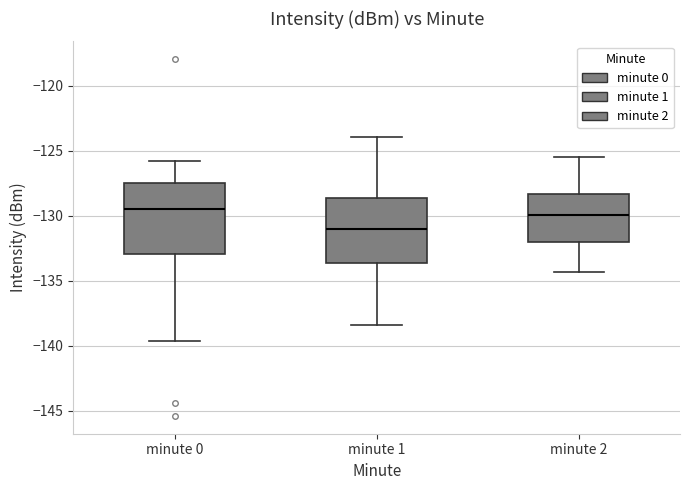

Where is the upper edge of the box for minute 2 on the y-axis? The values are not printed on the chart, so give them approximately, as read against the axis.

-128.5